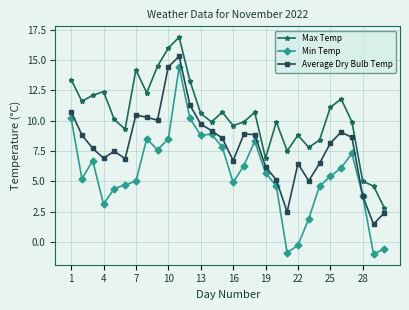

True or false: Max Temp and Average Dry Bulb Temp cross at least once.

False